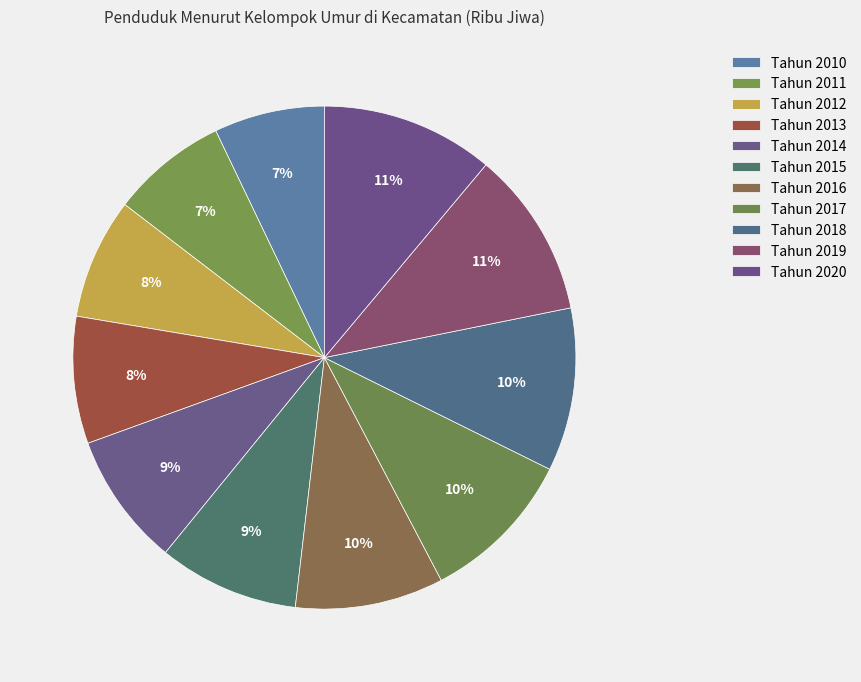

What is the largest slice in the pie chart?

Tahun 2020